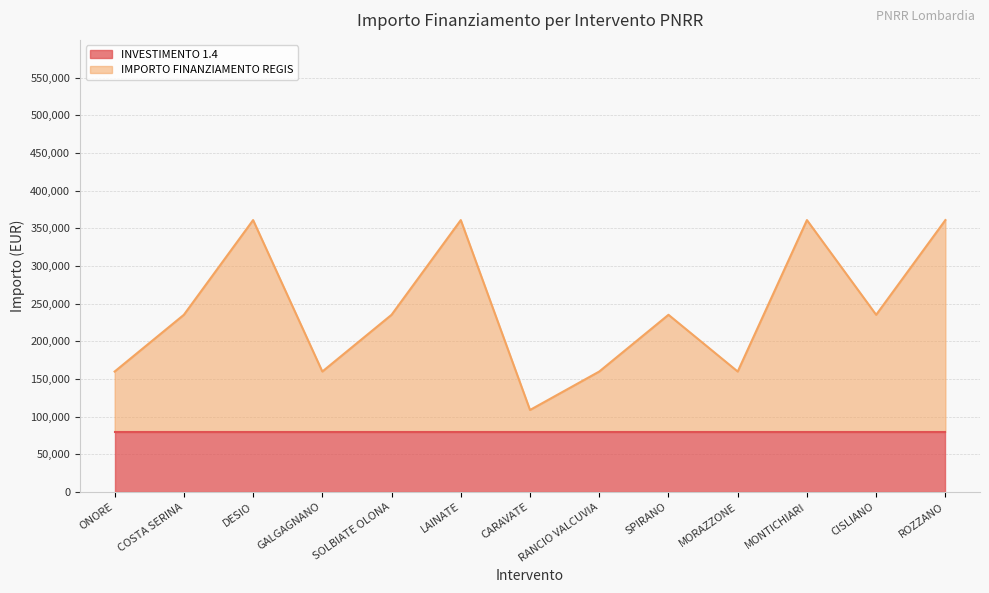

The value at MORAZZONE is 77636. True or false?

False